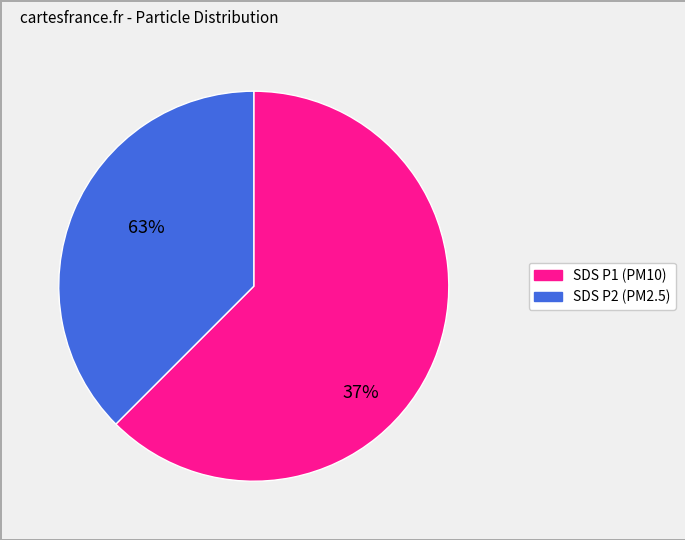

Is there a majority slice in this chart?

Yes